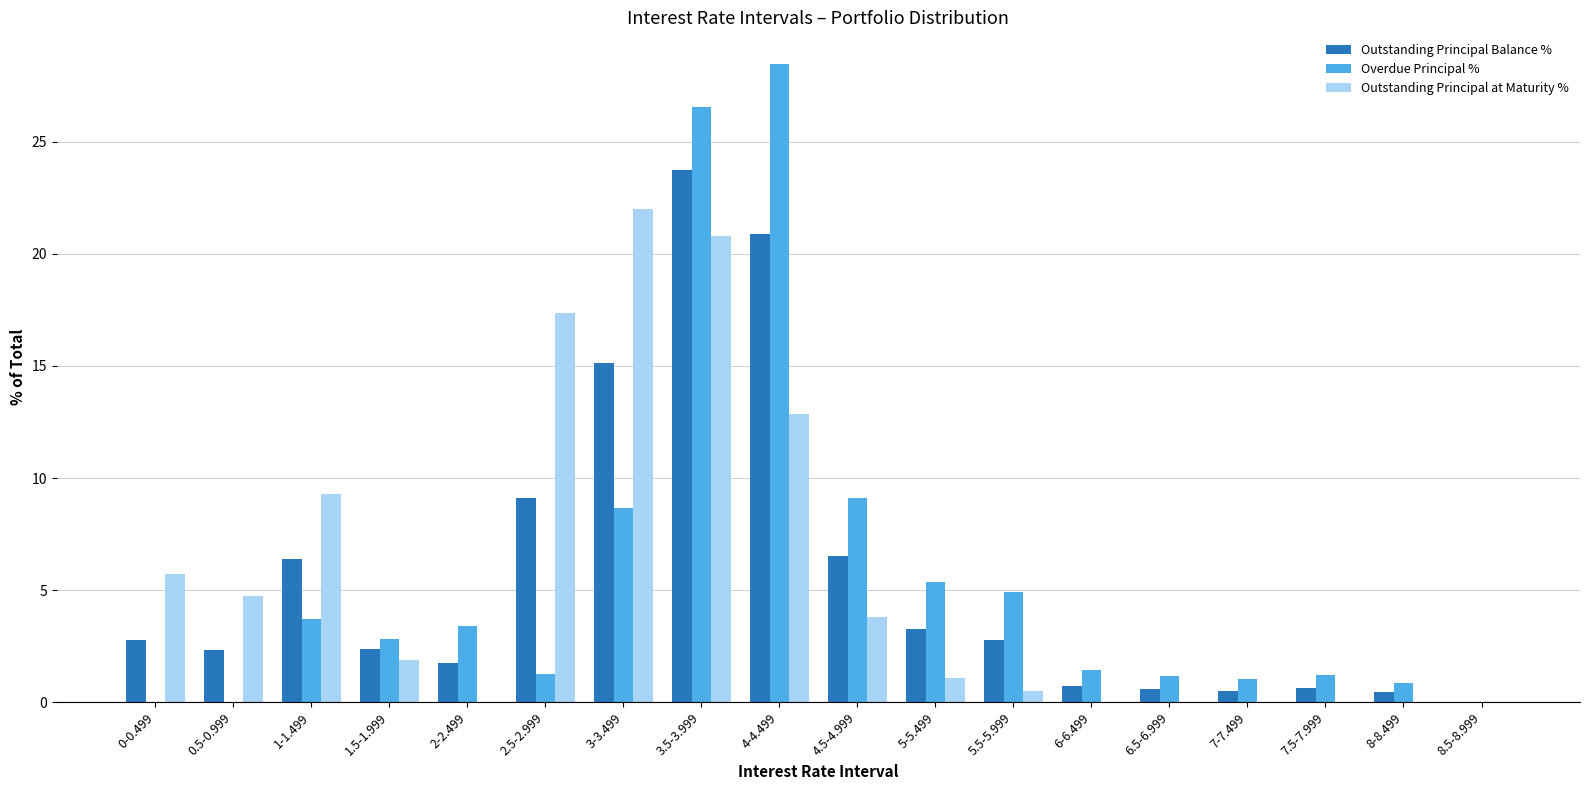

Which category has the highest value across all series?

4-4.499